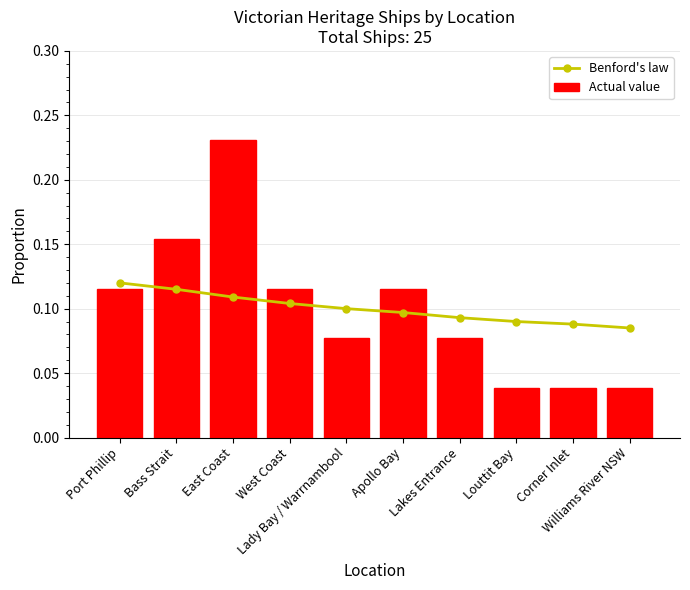

Does the chart contain stacked bars?

No